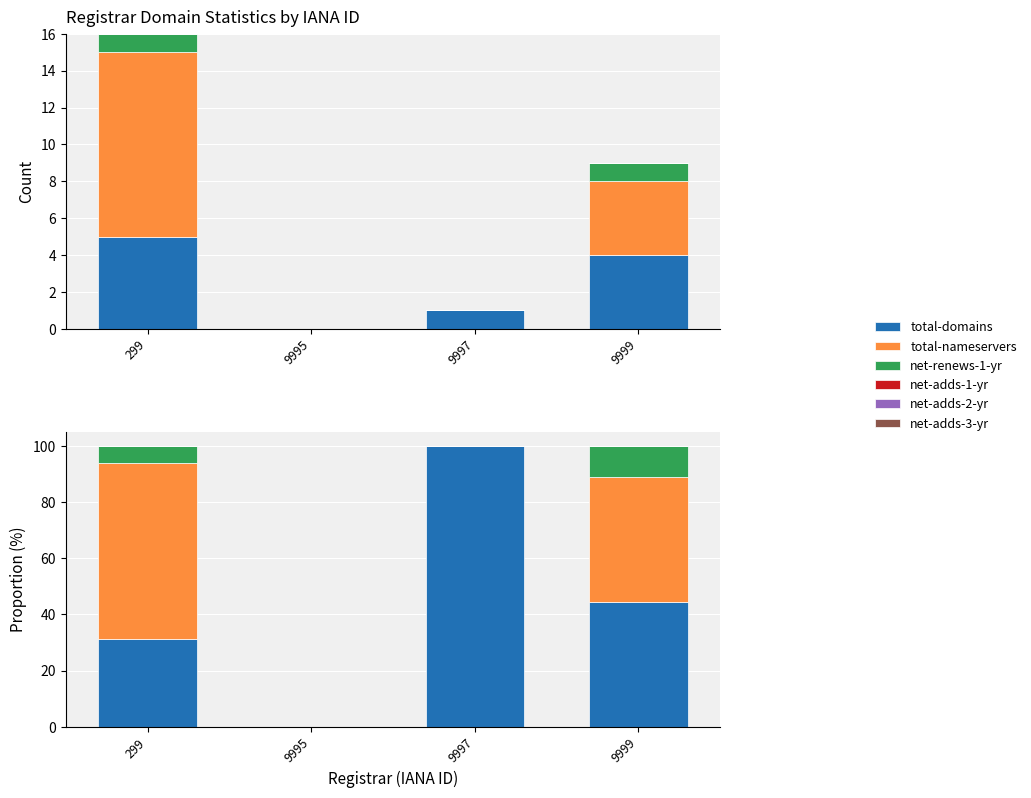

Is it true that total-domains equals -62.1 at 9995?

False